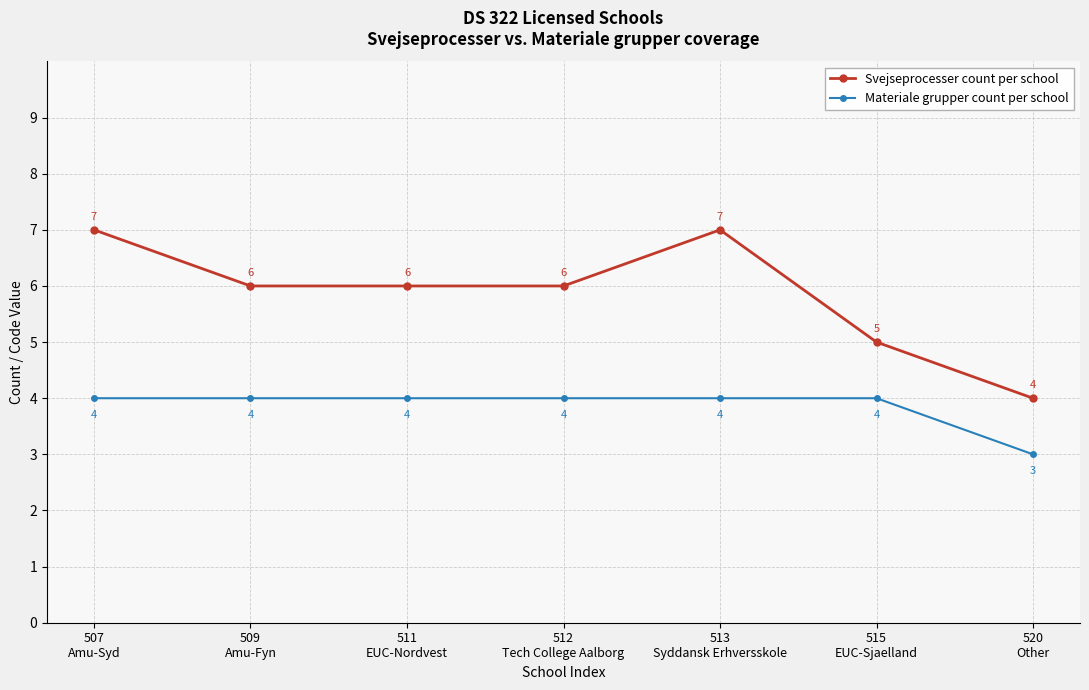

What is the sum of the Svejseprocesser count per school values at 520
Other and 512
Tech College Aalborg?

10